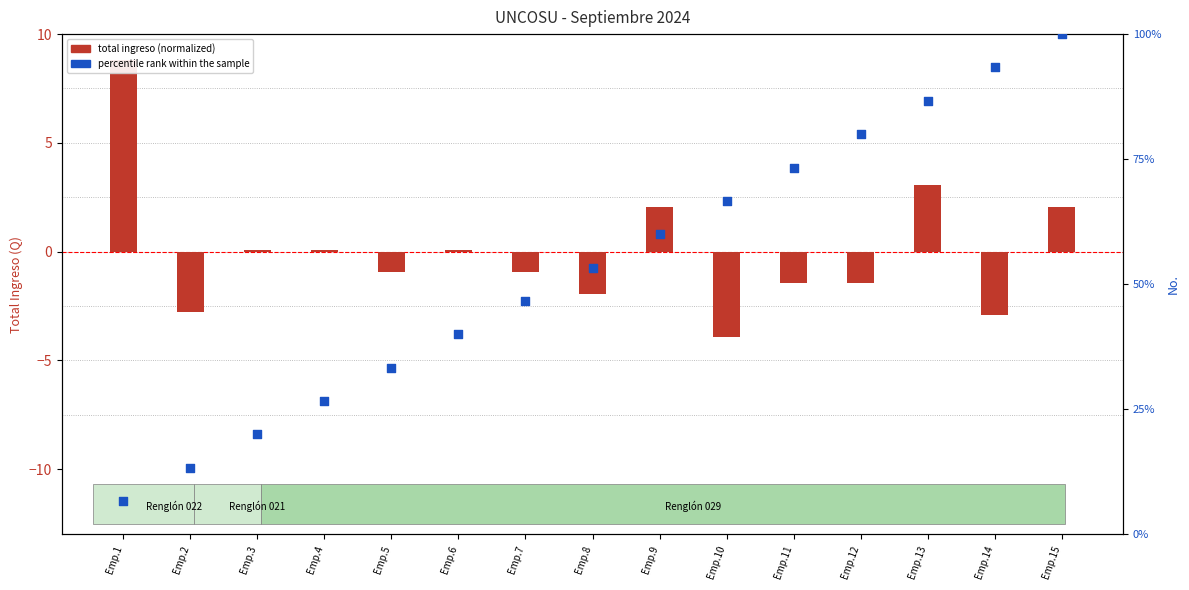

What is the total value across all series at Emp.14?

90.4